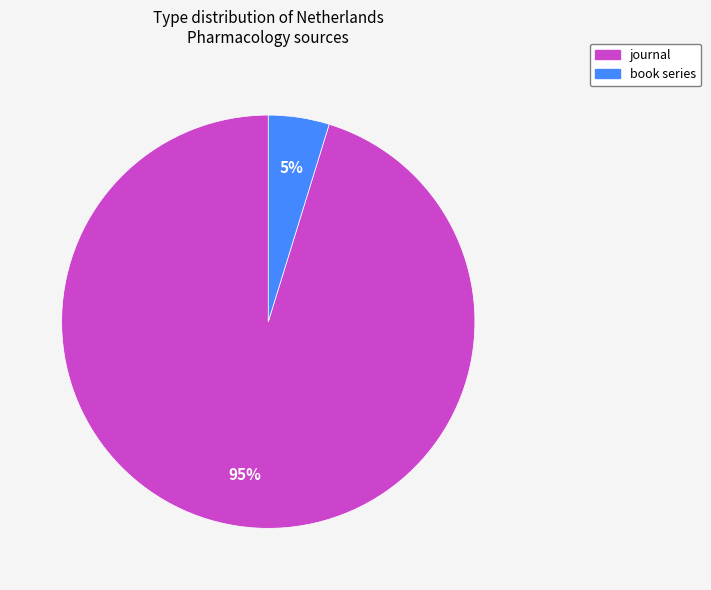

Rank the categories by value from lowest to highest.

book series, journal